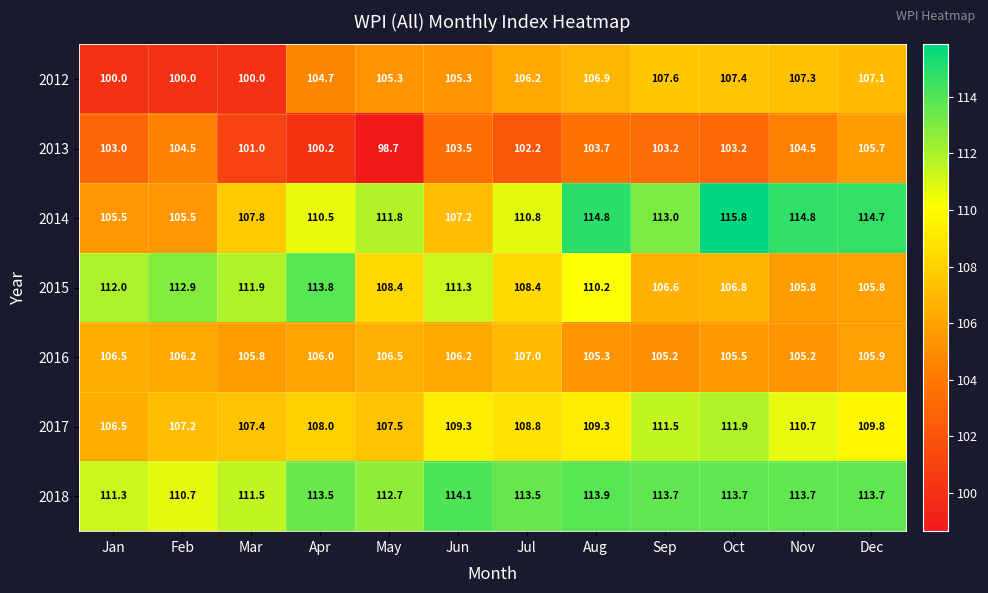

Count the number of categories in the chart.

12